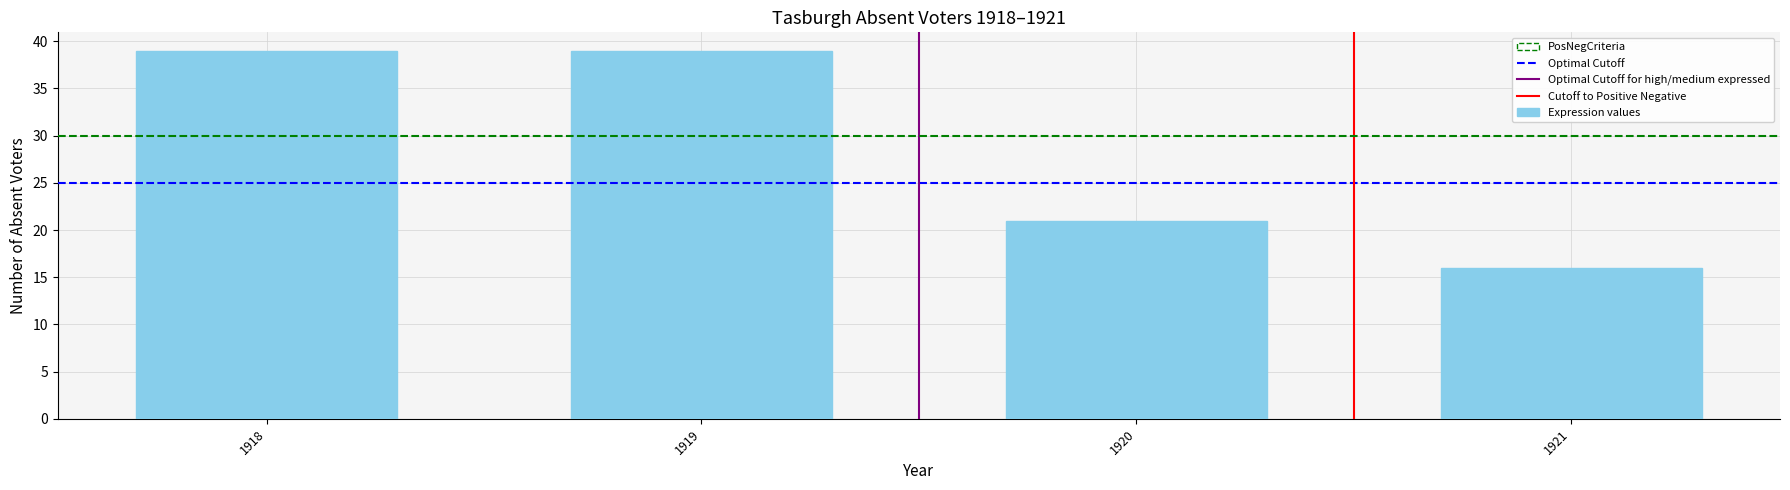

True or false: the data shows 66 at 1918.

False